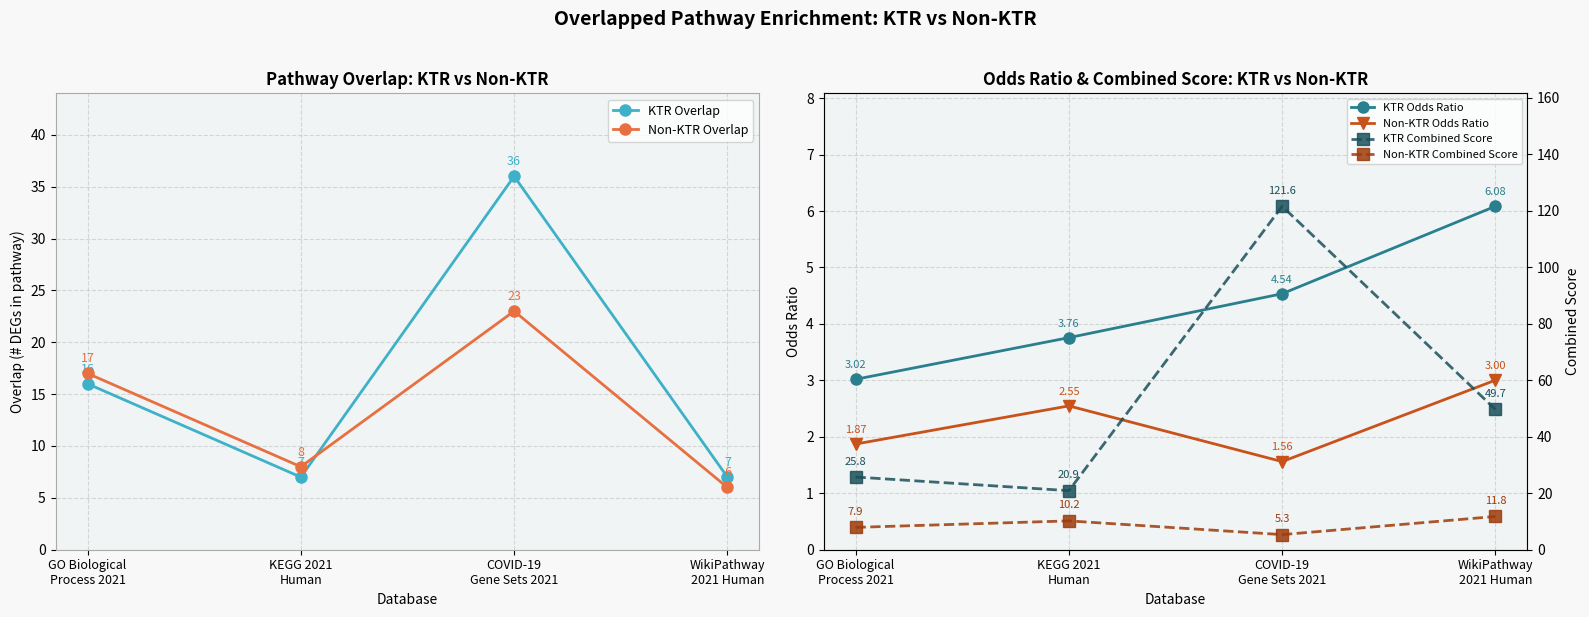

Reading right to left, list all the values displayed in this chart.

KTR Overlap: 7.0	36.0	7.0	16.0
Non-KTR Overlap: 6.0	23.0	8.0	17.0
KTR Odds Ratio: 6.1	4.5	3.8	3.0
Non-KTR Odds Ratio: 3.0	1.6	2.5	1.9
KTR Combined Score: 49.7	121.6	20.9	25.8
Non-KTR Combined Score: 11.8	5.3	10.2	7.9